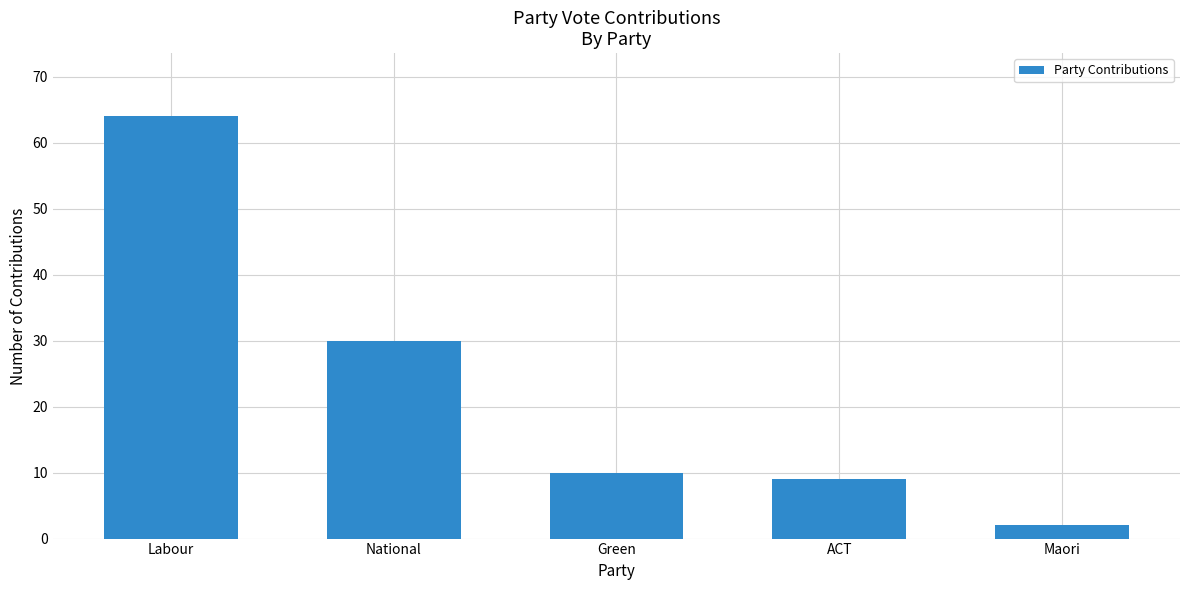

List the labels in order of value, smallest first.

Maori, ACT, Green, National, Labour